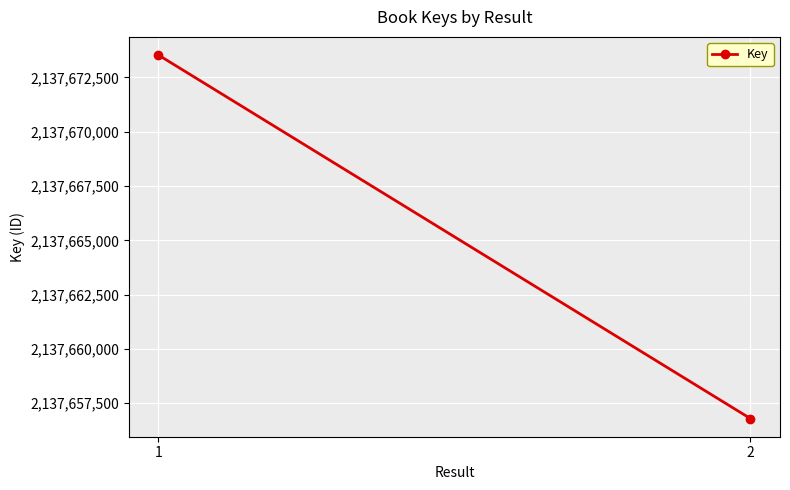

Reading right to left, transcribe all the data shown in this chart.

2137656796	2137673530